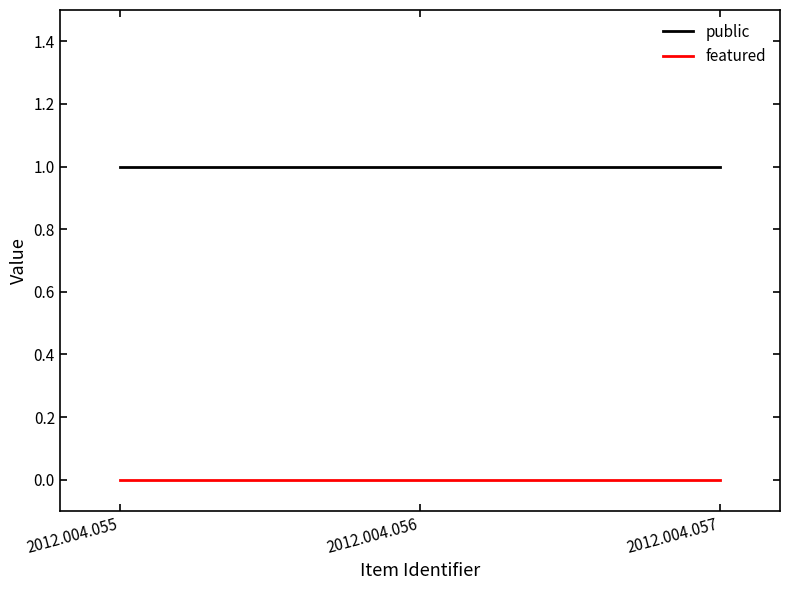

Rank the series by their maximum value, from highest to lowest.

public, featured